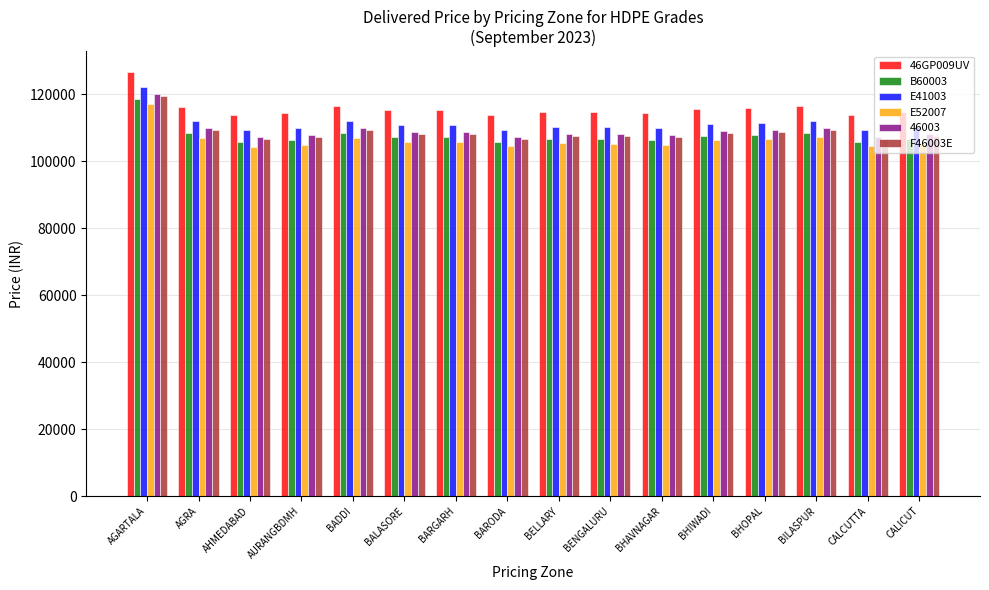

What is the total value across all series at BENGALURU?

651950